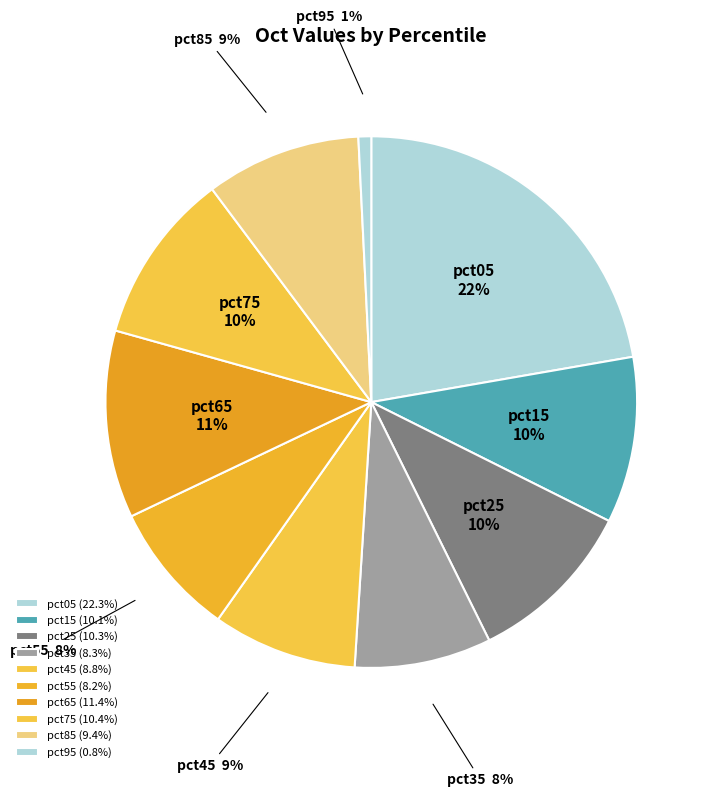

Between pct85 and pct05, which is larger?

pct05